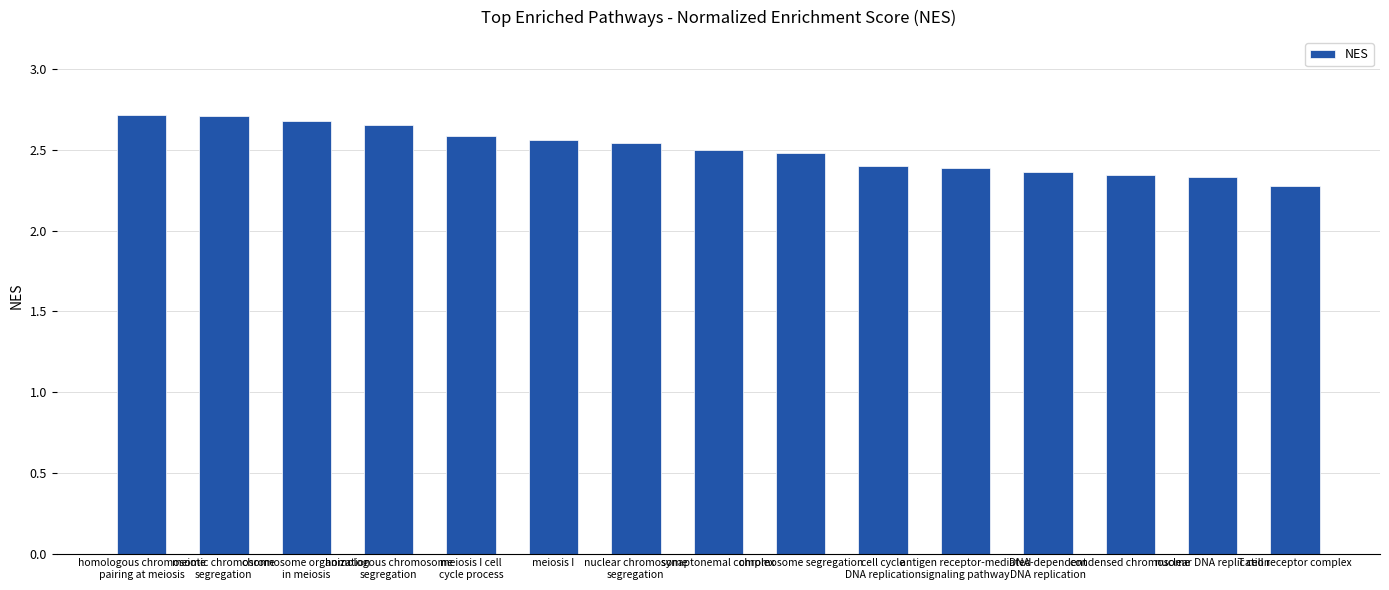

The value at nuclear chromosome
segregation is 2.5. True or false?

True